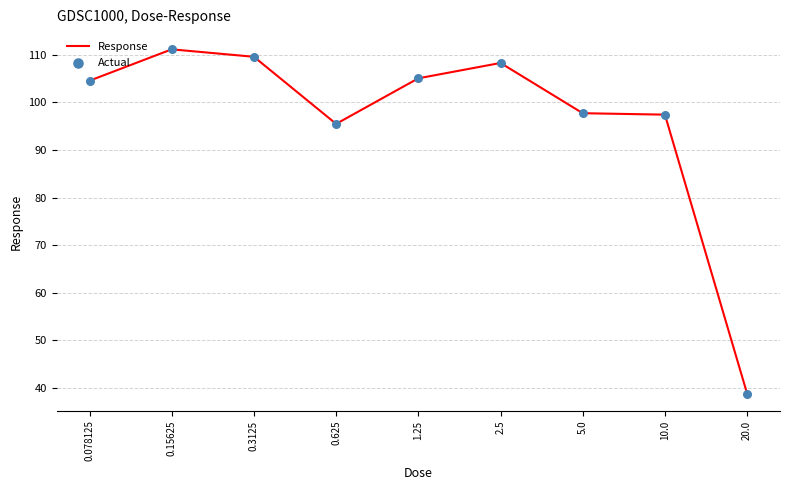

What position from the right is 0.078125?

9